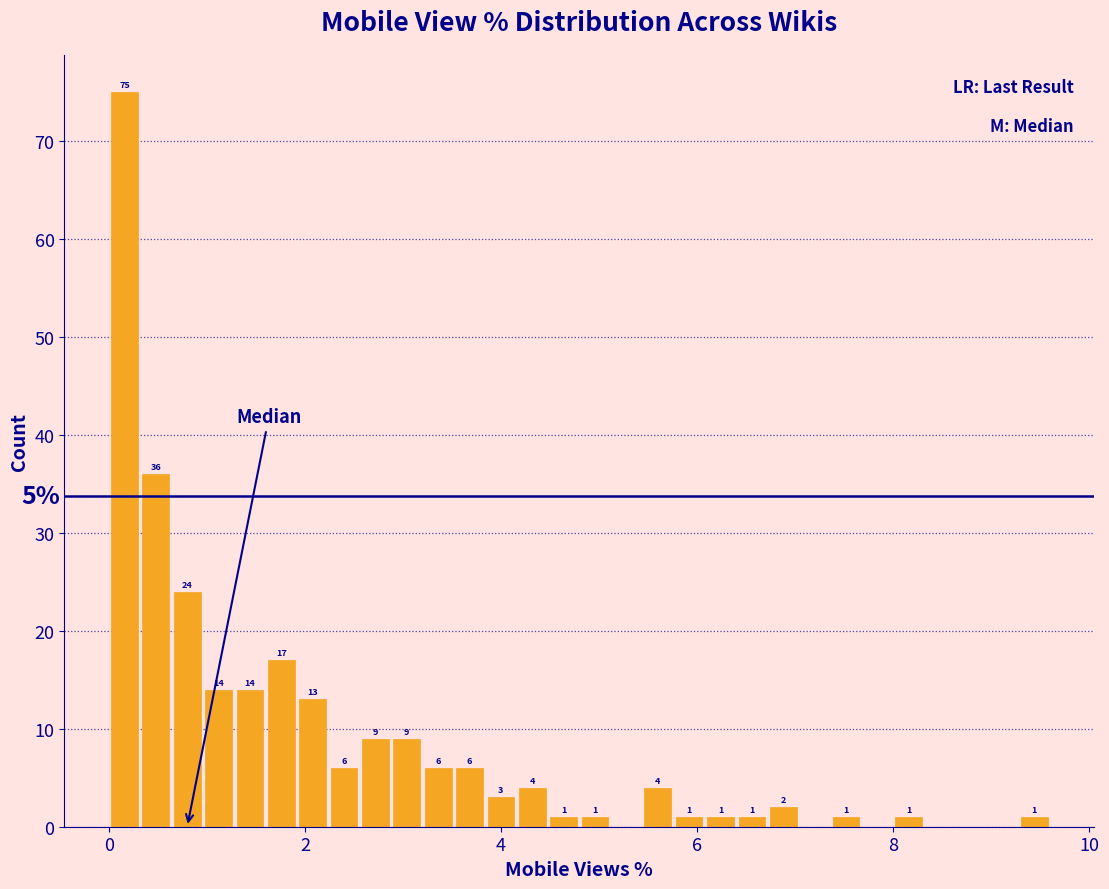

Around what value on the x-axis is the tallest bar? Give the approximate position of its centre, as read against the axis.

0.2